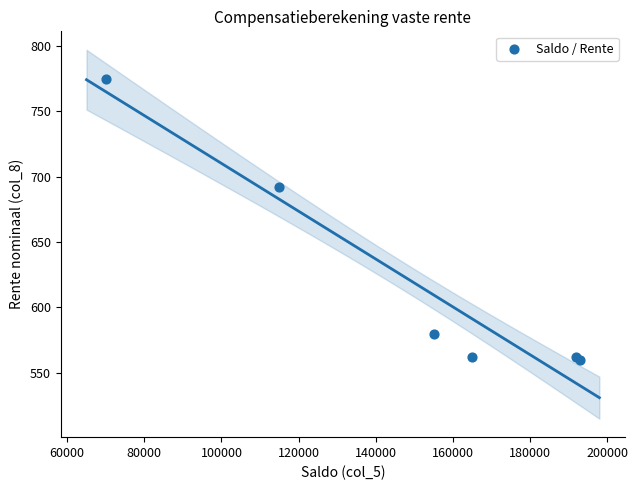

What Y value in the scatter plot is closest to 667?

692